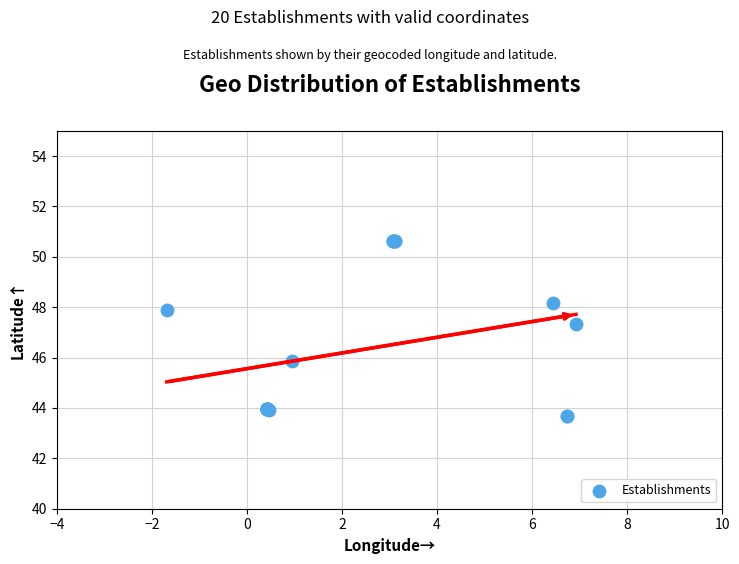

What Y value in the scatter plot is closest to 47?

47.3